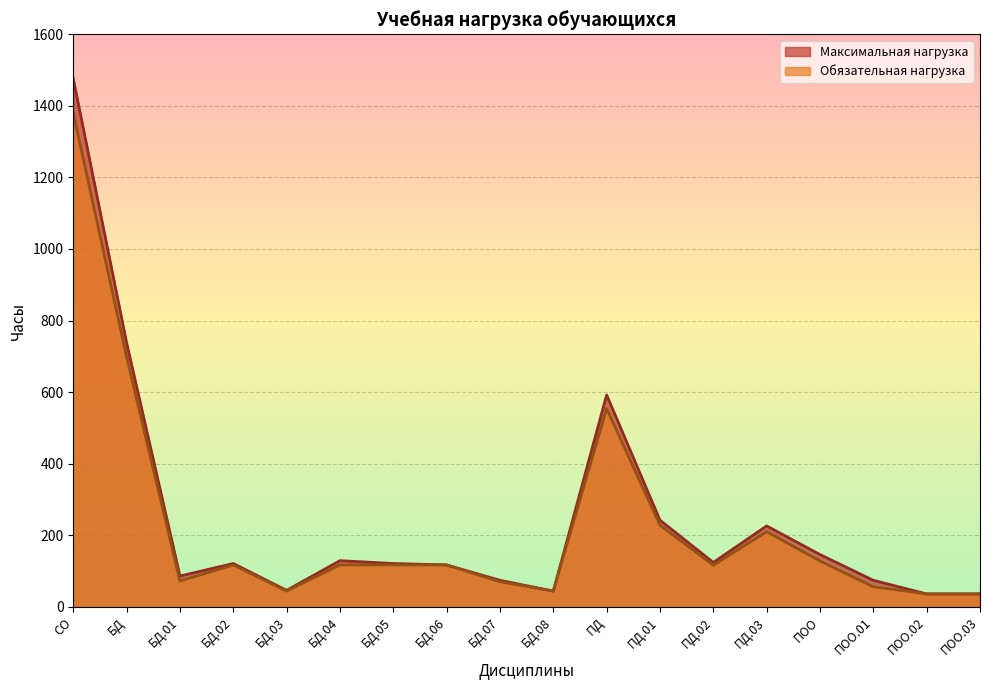

Which series has the largest total across all categories?

Максимальная нагрузка